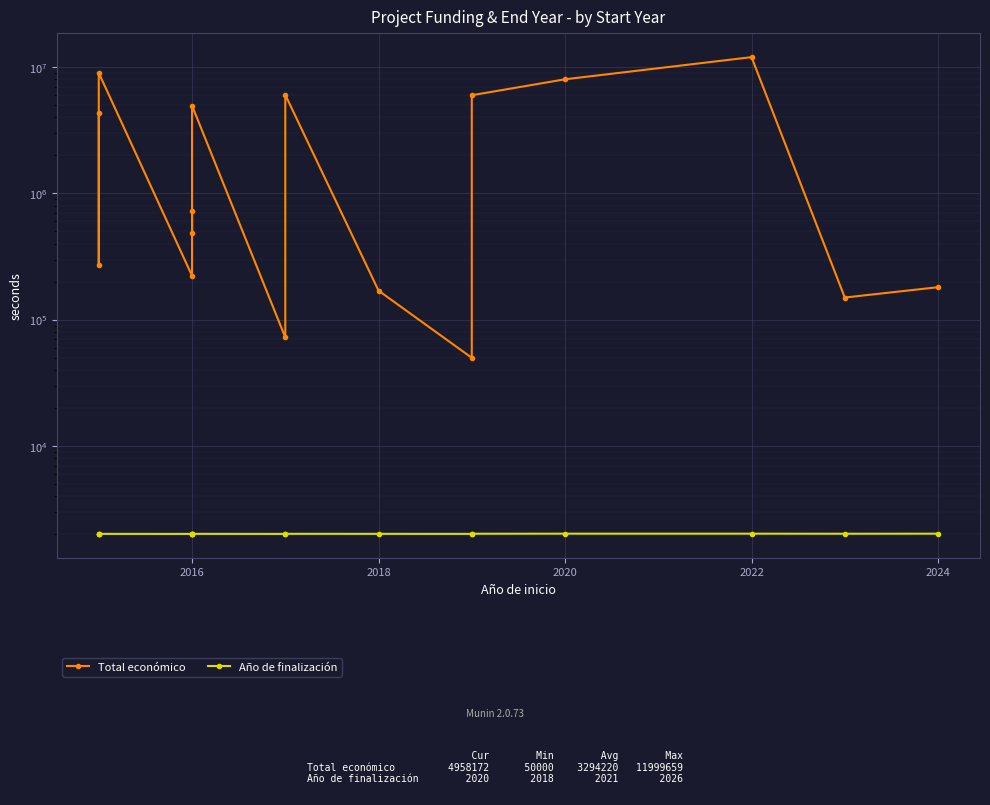

What position from the left is 12?

13